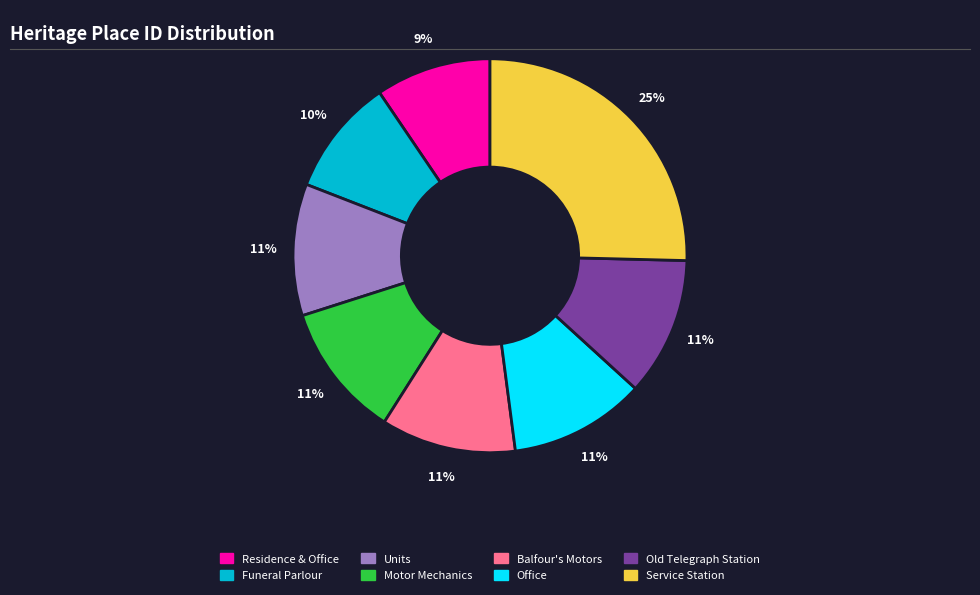

To the nearest percent, what is the average slice percentage?

12%